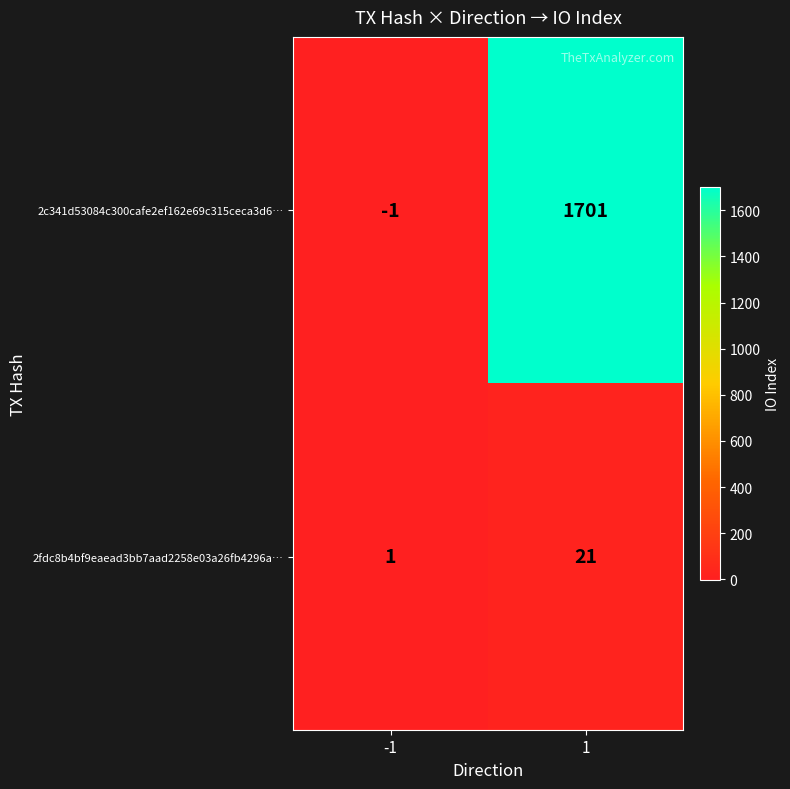

What is the total value across all series at 1?

1722